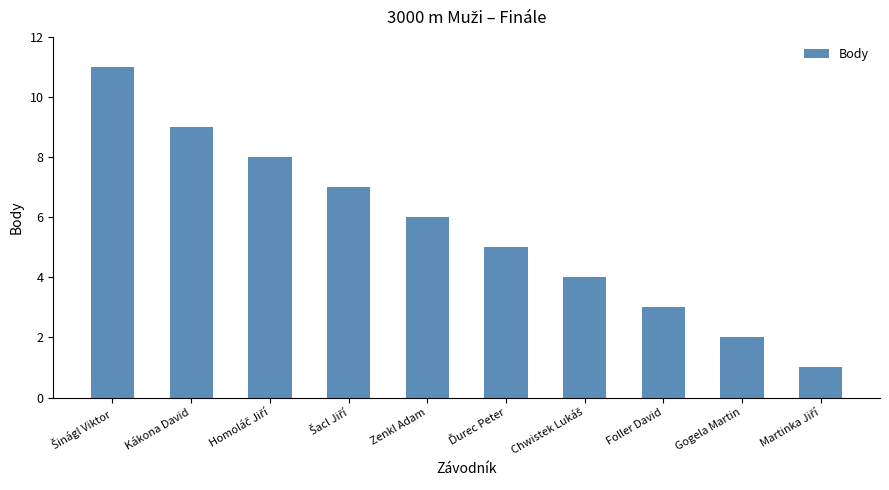

How many data points are less than 6?

5